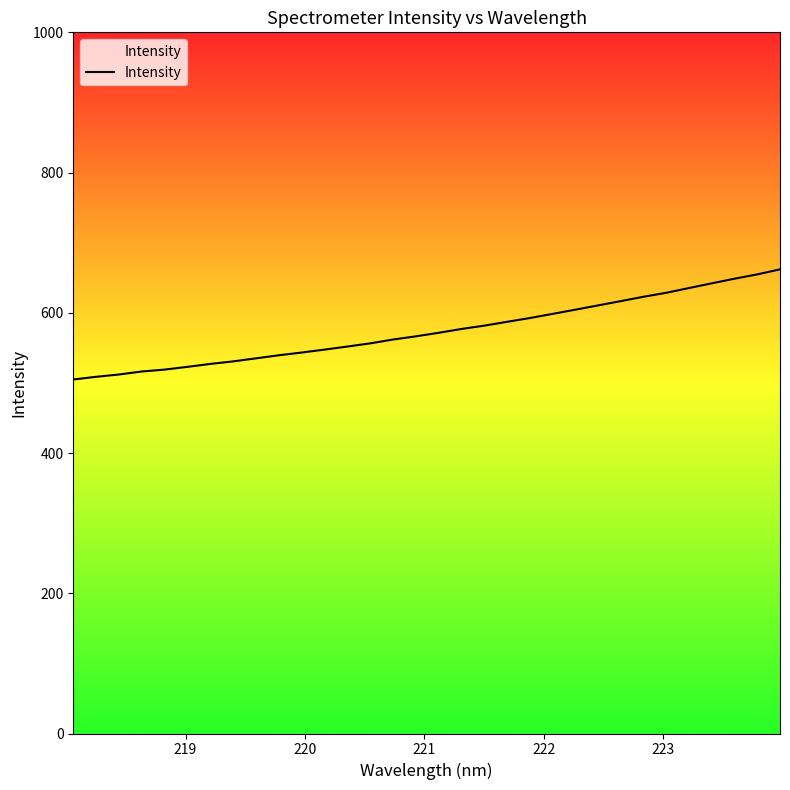

What is the difference between the second highest and second lowest values?

146.1